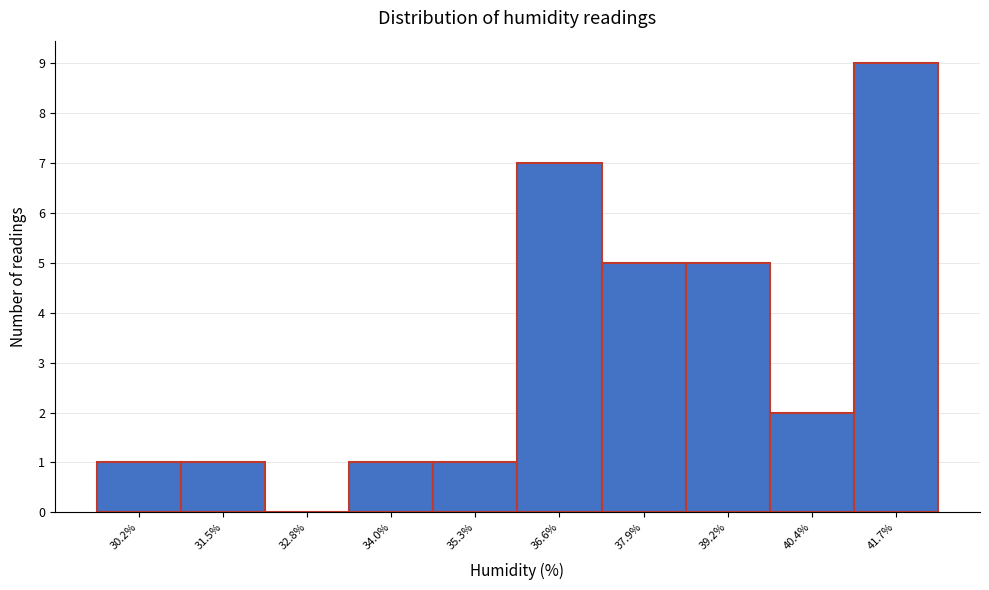

Reading right to left, extract all data points from this chart.

41.7%=9	40.4%=2	39.2%=5	37.9%=5	36.6%=7	35.3%=1	34.0%=1	32.8%=0	31.5%=1	30.2%=1